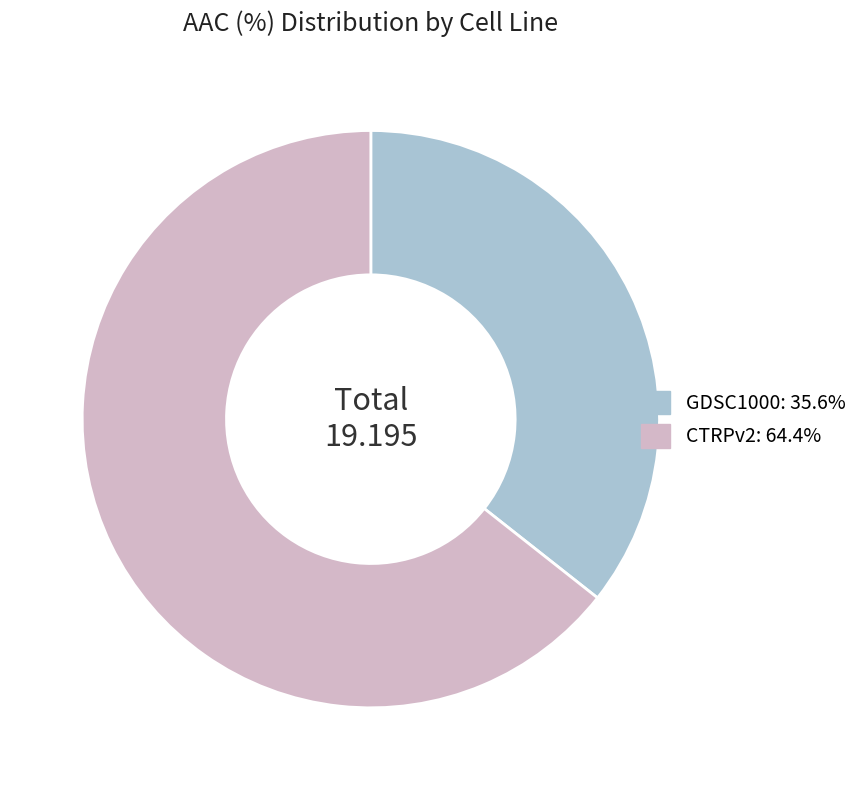

Count the number of slices in the pie.

2